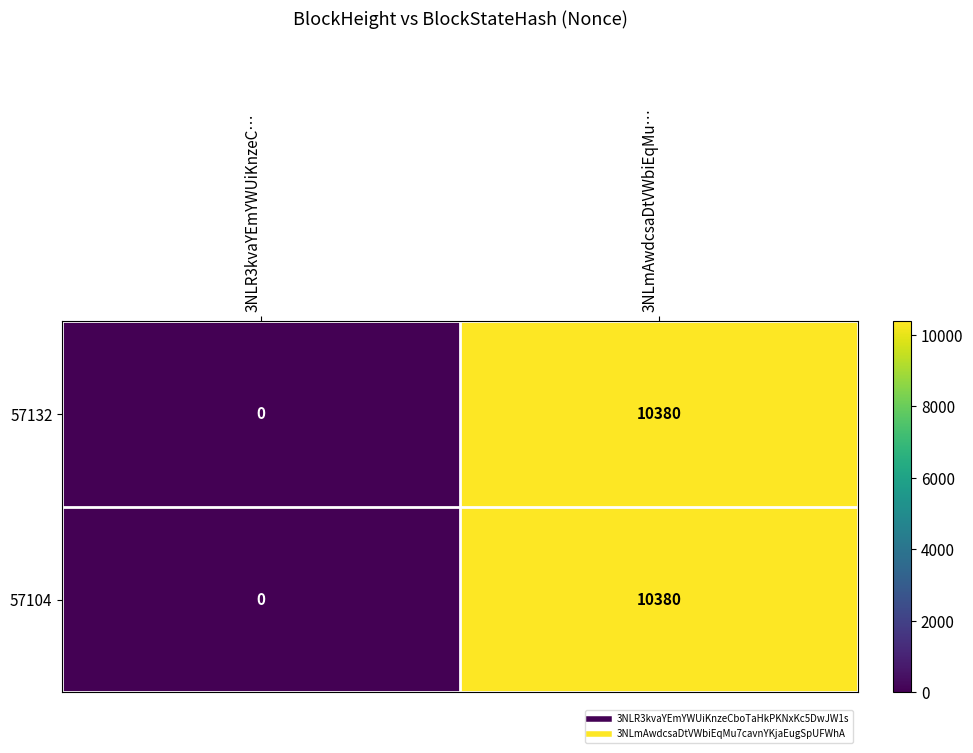

Reading right to left, list all the values displayed in this chart.

57132: 10380	0
57104: 10380	0